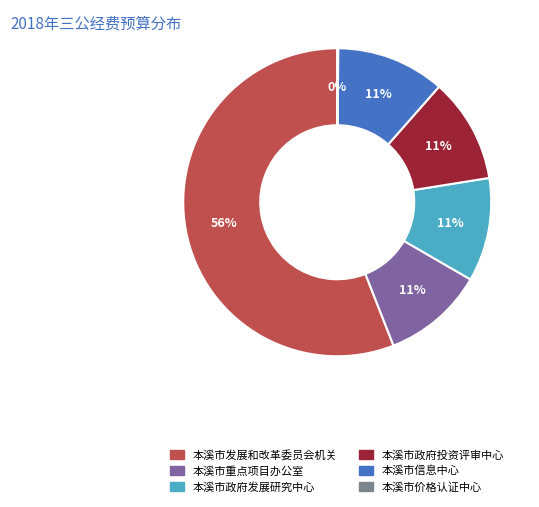

To the nearest percent, what is the combined percentage of 本溪市信息中心 and 本溪市发展和改革委员会机关?

67%